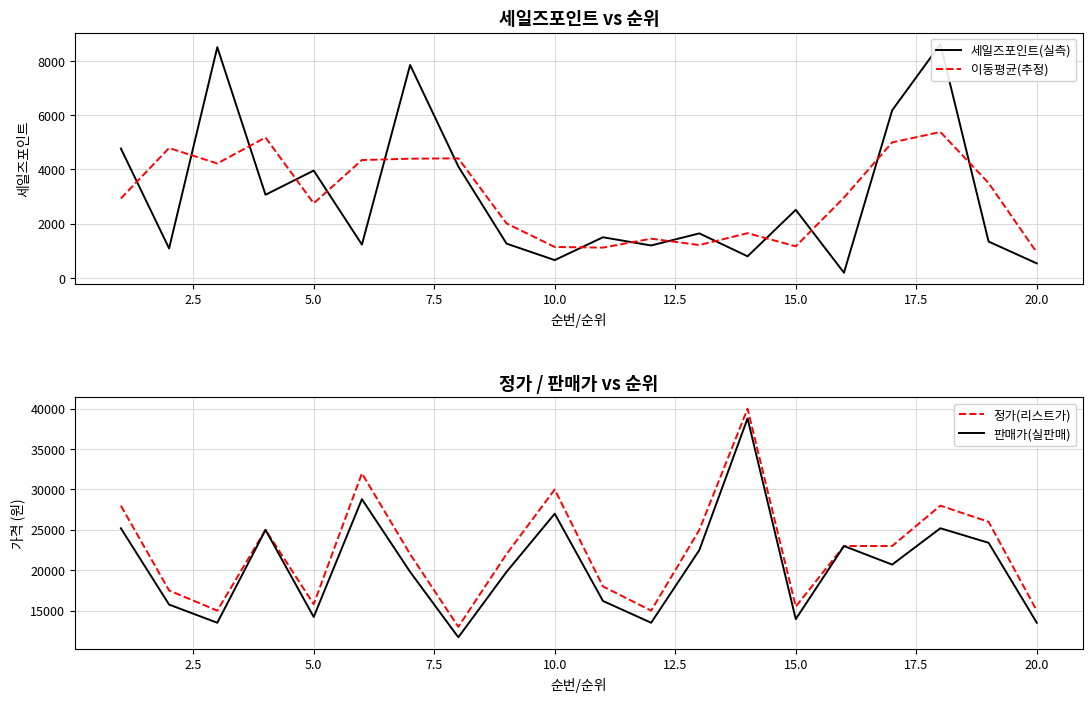

Which series has the largest total across all categories?

정가(리스트가)